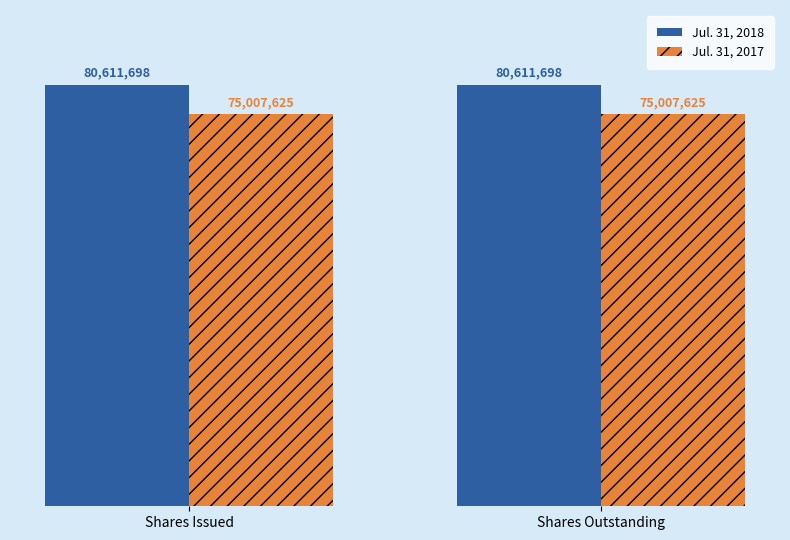

Reading left to right, what are all the values shown in this chart?

Jul. 31, 2018: 80611698	80611698
Jul. 31, 2017: 75007625	75007625